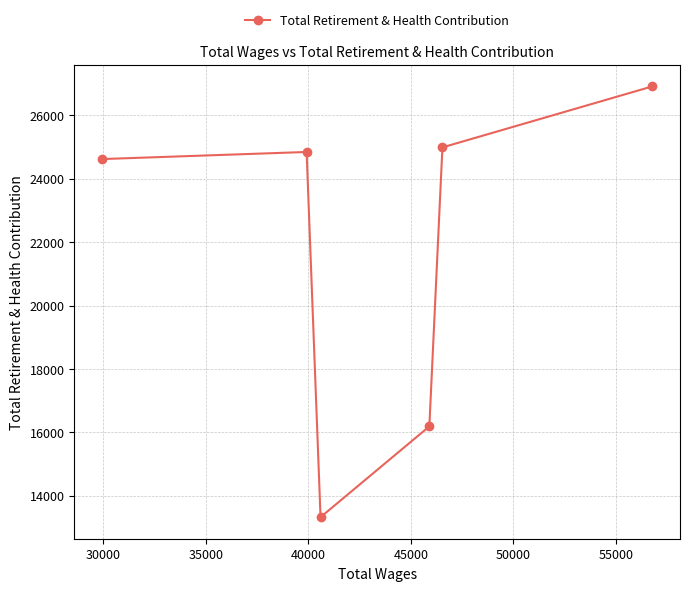

What is the sum of all values?

130887